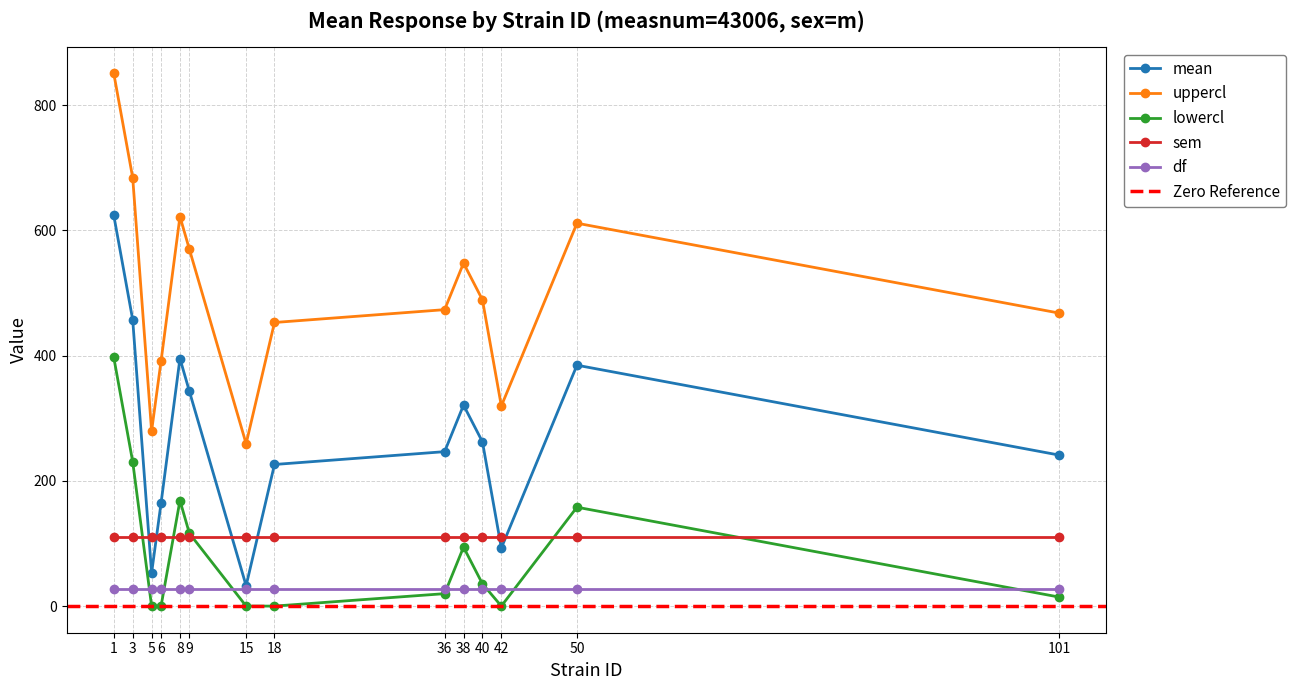

What is the difference between the maximum and minimum values in the uppercl series?

591.2